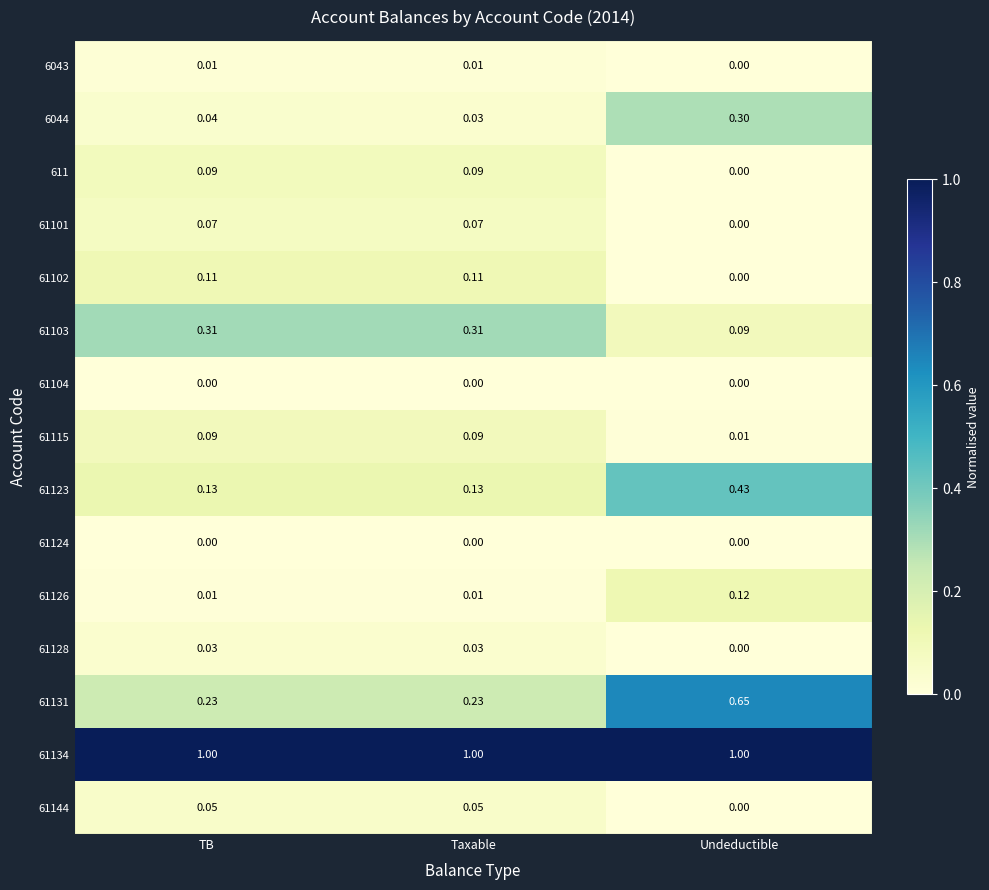

Which series has the largest range (max minus min)?

61131